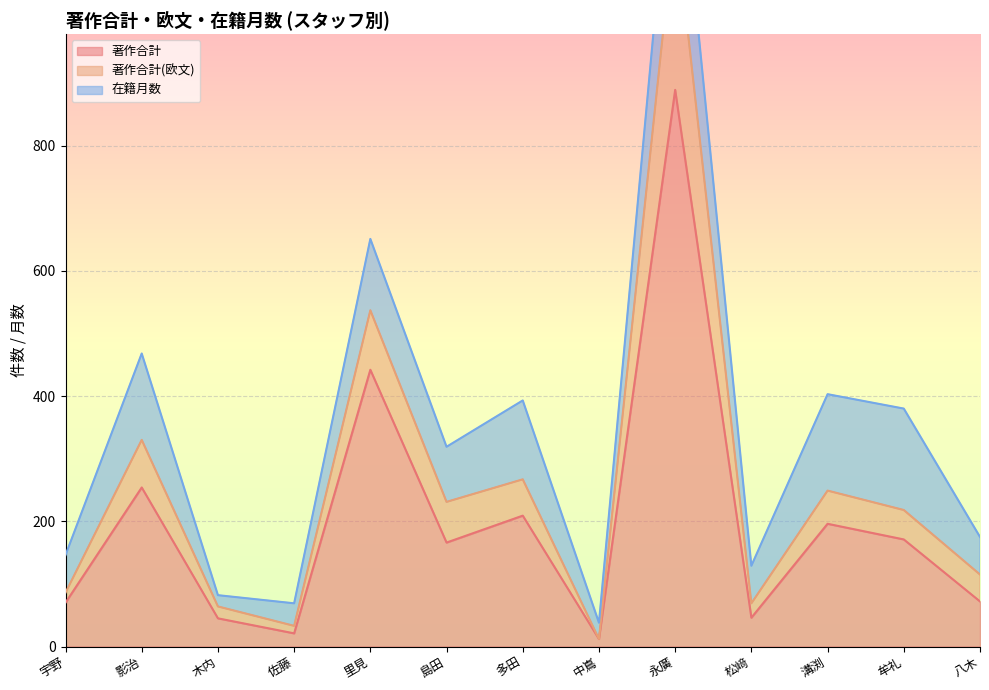

What is the difference between the 著作合計(欧文) values at 木内 and 影治?

266